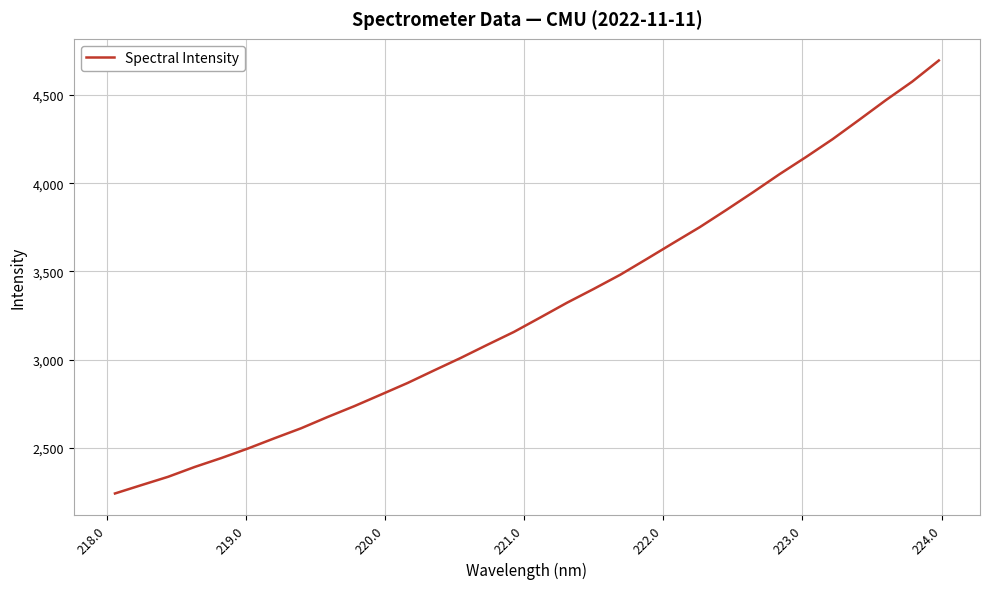

What is the greatest value displayed?

4696.6